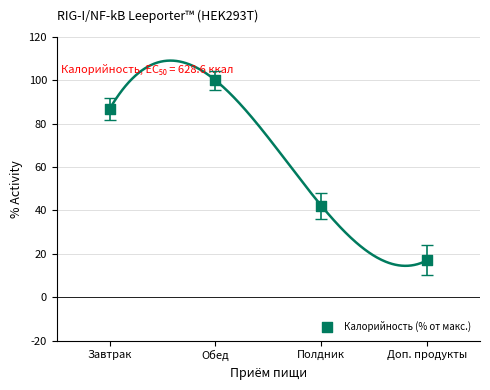

What Y value in the scatter plot is closest to 58?

42.2